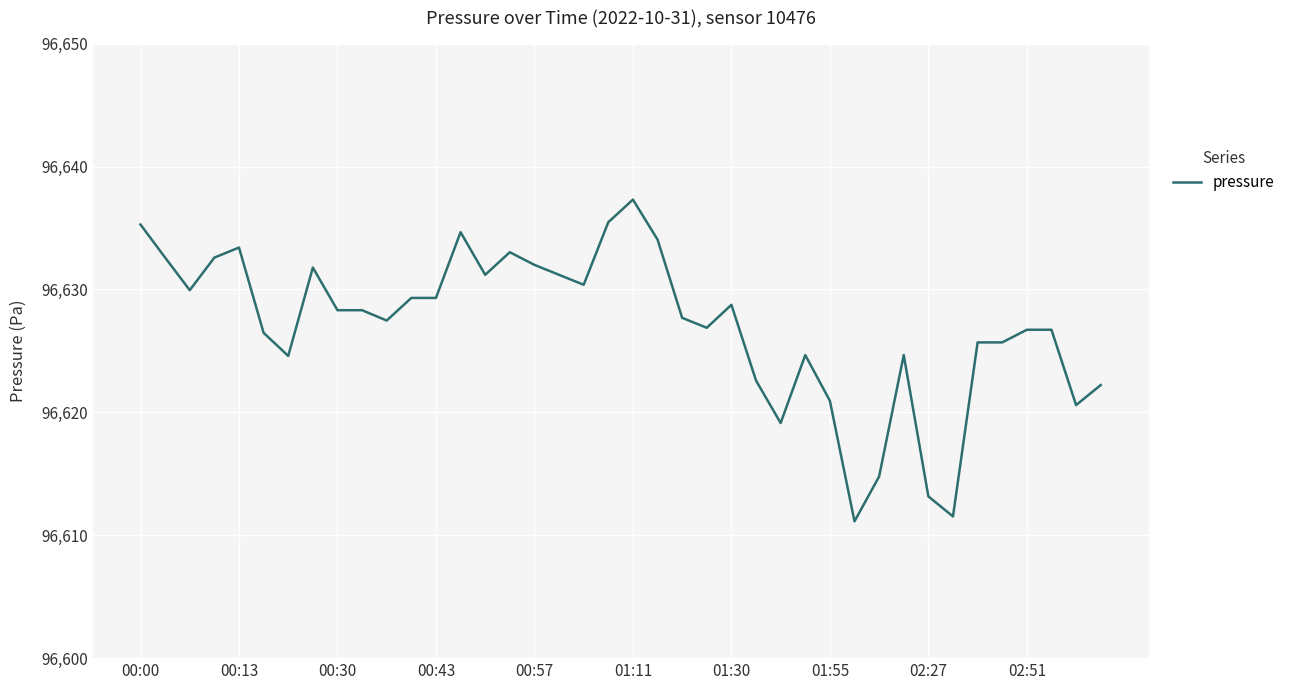

What is the difference between the maximum and minimum values?

26.2